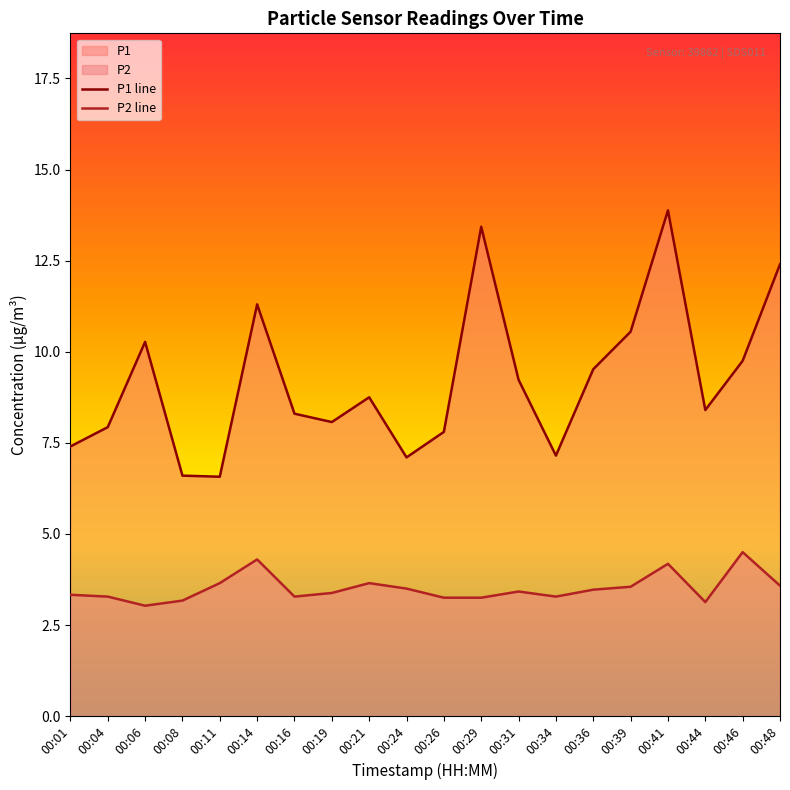

True or false: P1 has more than 0 interior local peaks.

True